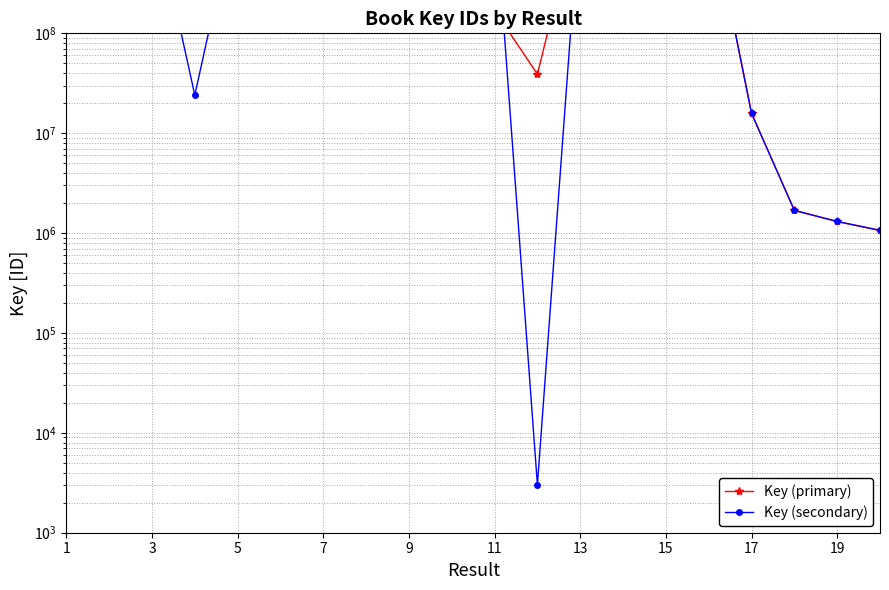

What is the maximum value shown in the chart?

2137713785